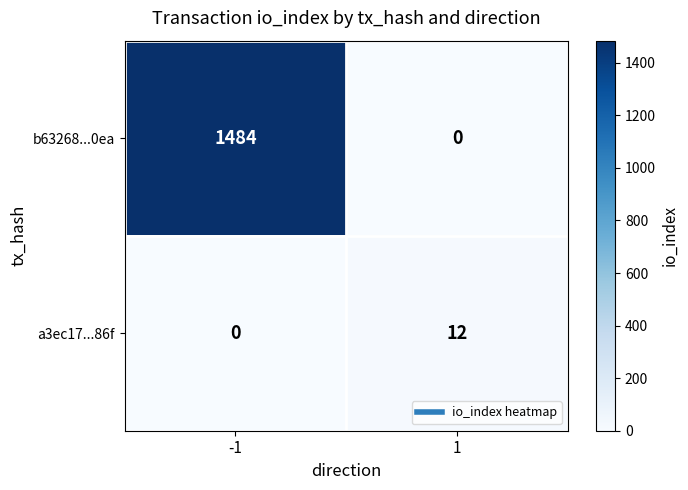

What is the spread (max minus min) of values at 1?

12